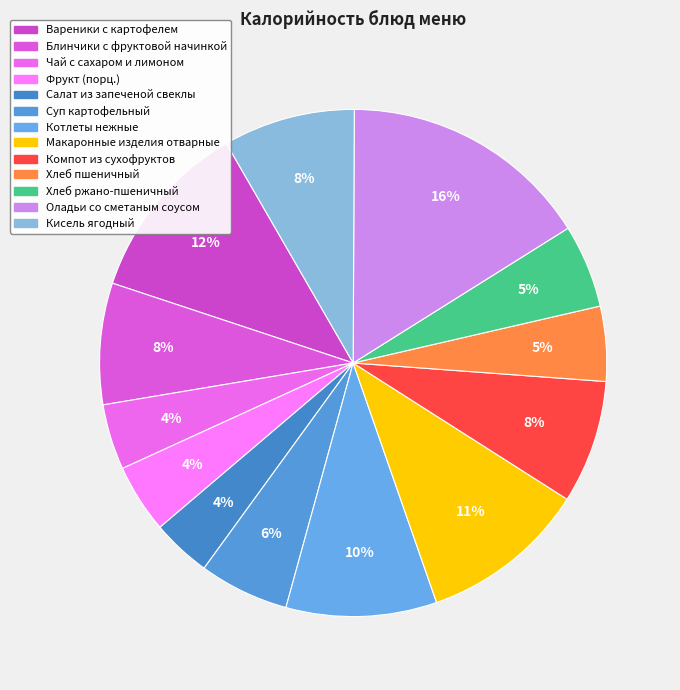

Count the number of slices in the pie.

13